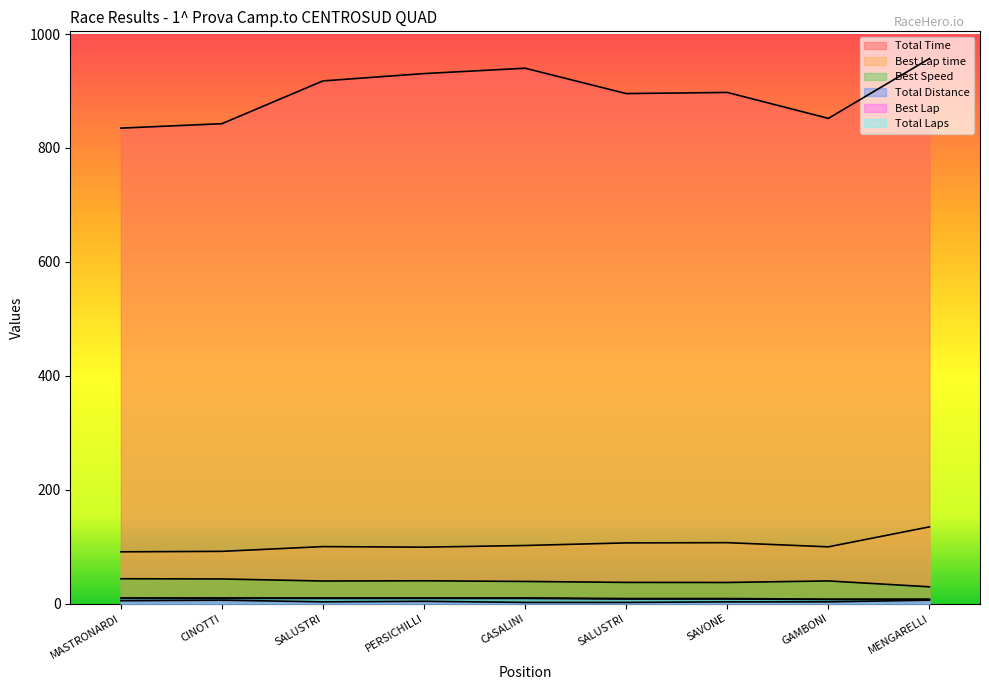

Is it true that Best Lap time equals 90.8 at MASTRONARDI?

True